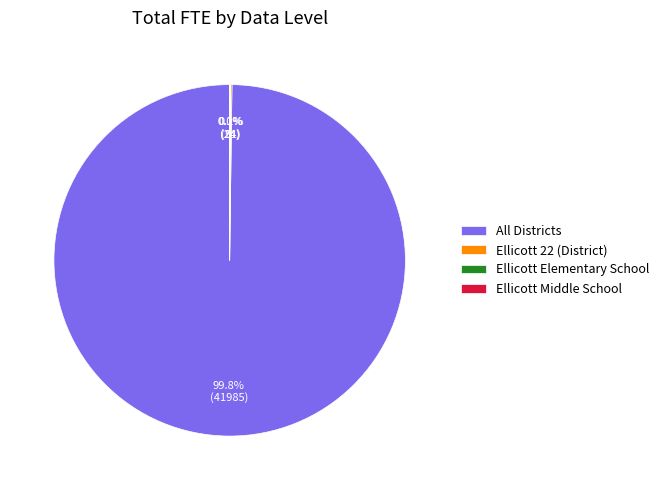

Which slice is the largest?

All Districts